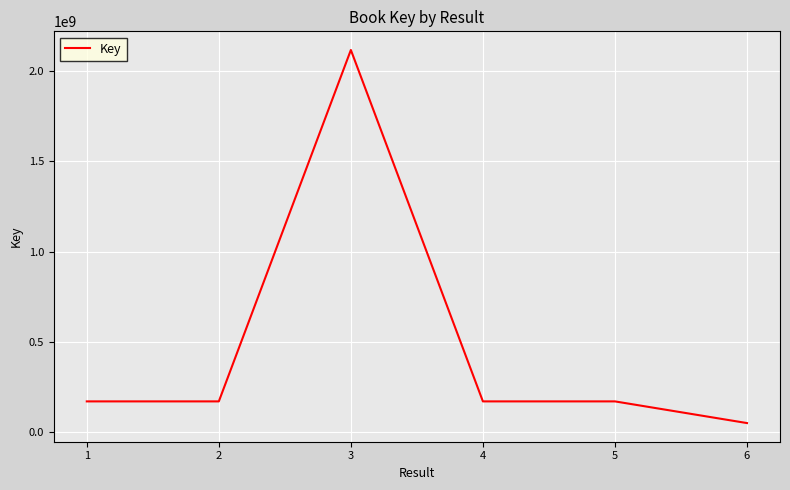

At which category does the data reach its first local valley?

2